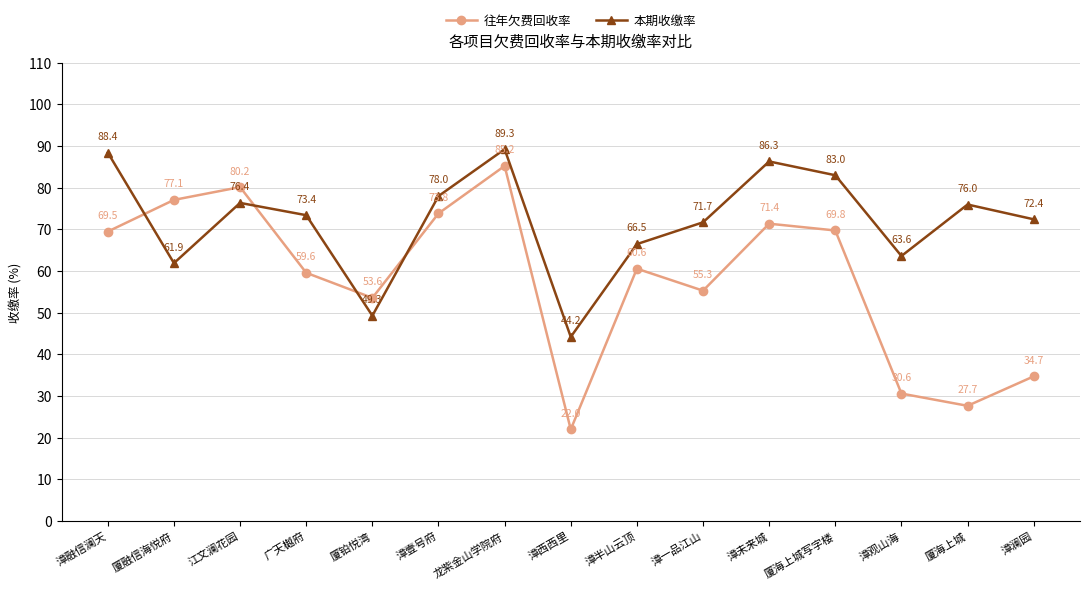

Which series has the largest total across all categories?

本期收缴率